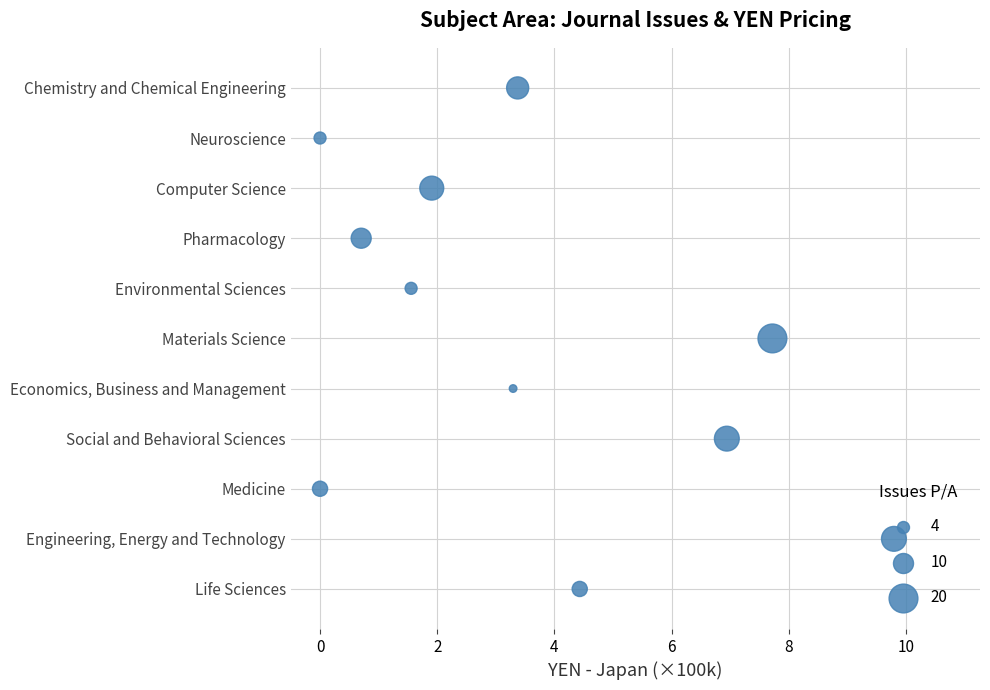

Between 8 and 10, which is larger?

10